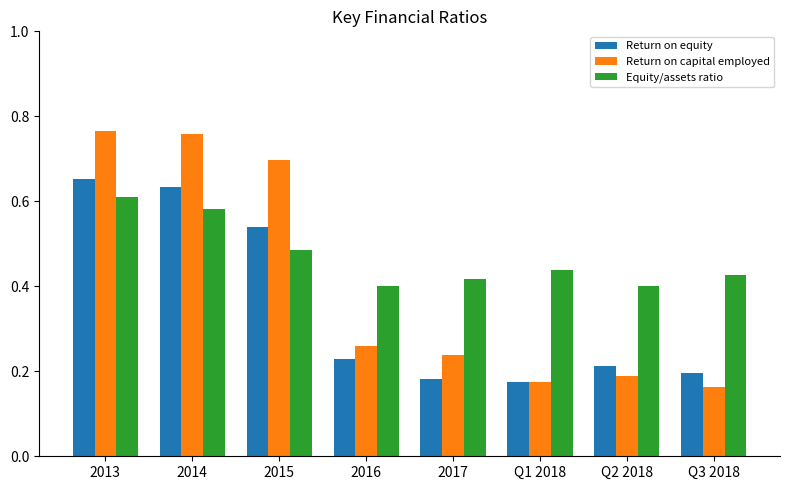

Which series has the largest range (max minus min)?

Return on capital employed